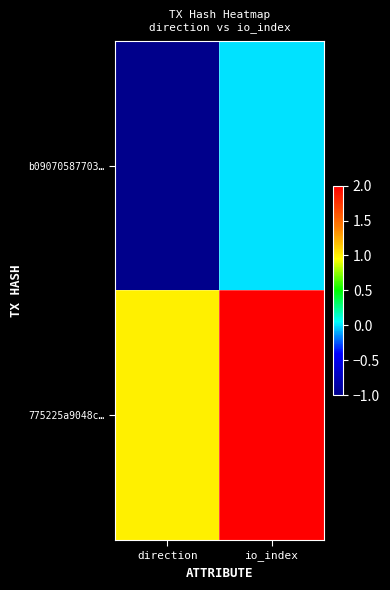

How many data points does each series have?

2